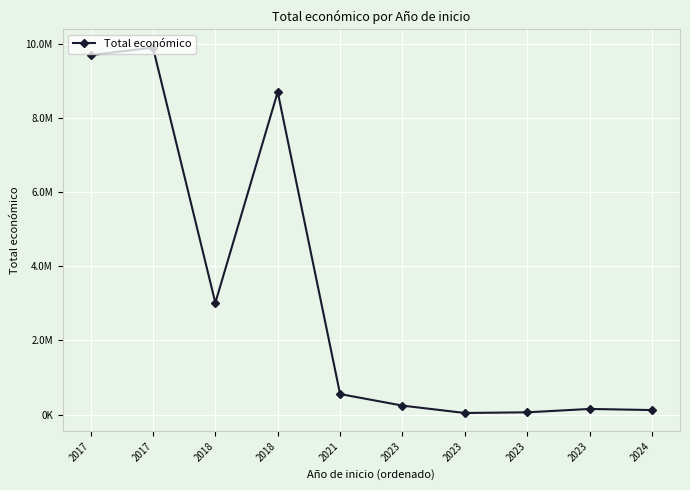

Reading left to right, transcribe all the data shown in this chart.

2017=9695285	2017=9900193	2018=3013874	2018=8701686	2021=552147	2023=240000	2023=40876	2023=59106	2023=150000	2024=120000